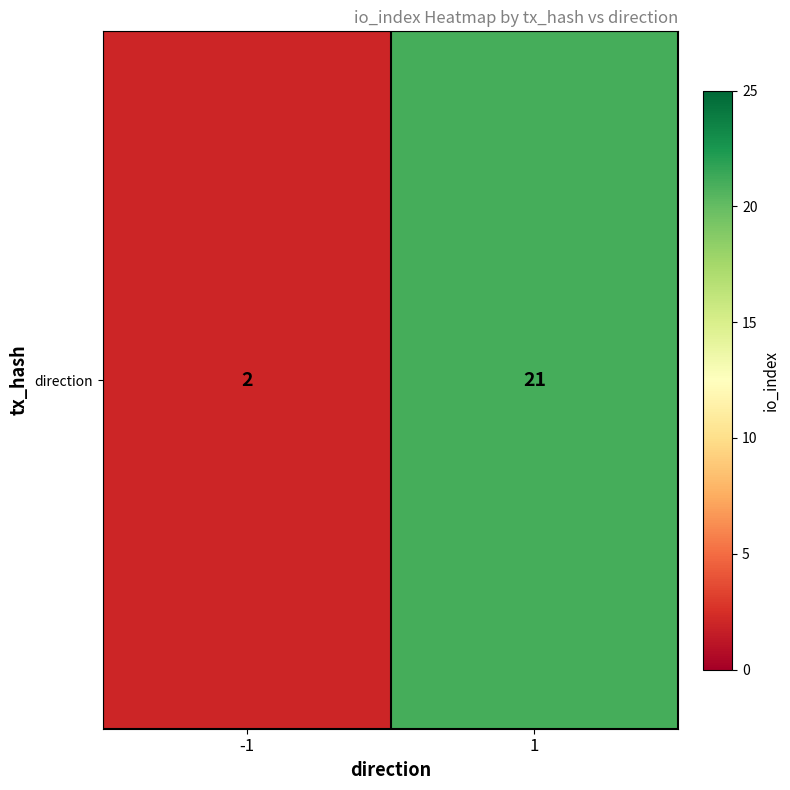

Where is the data nearest to the value 11?

-1